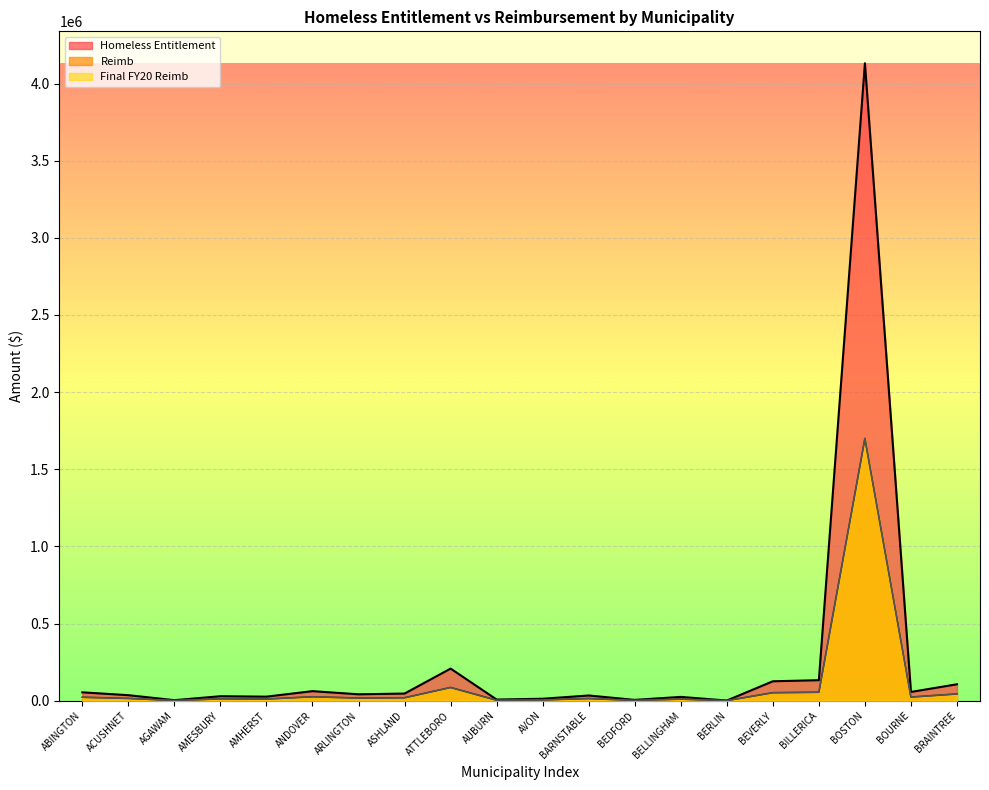

How many distinct data groups are displayed?

3